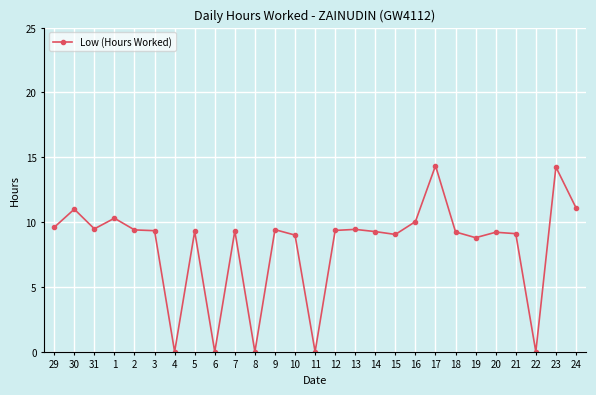

The value at 20 is 9.2. True or false?

True